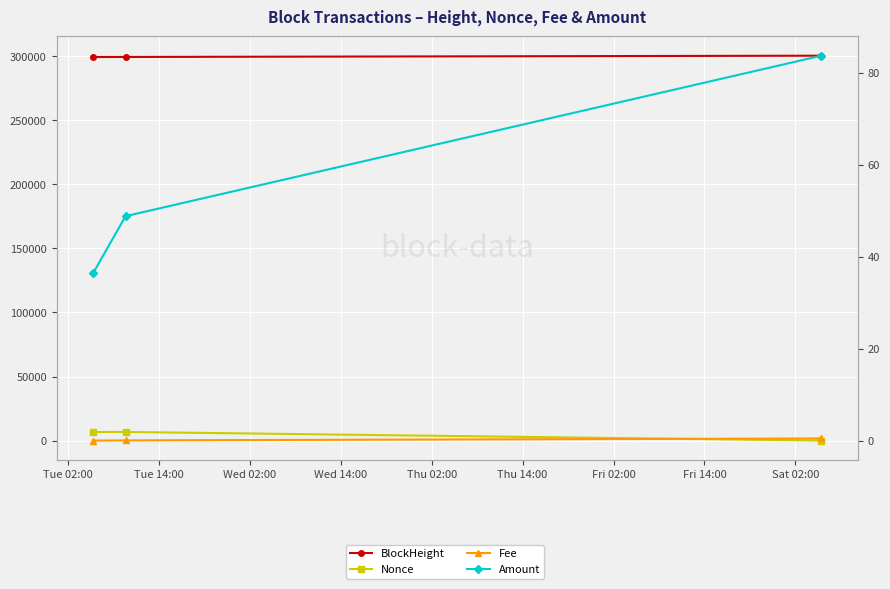

The Amount series shows 26.1 at Tue 14:00. True or false?

False